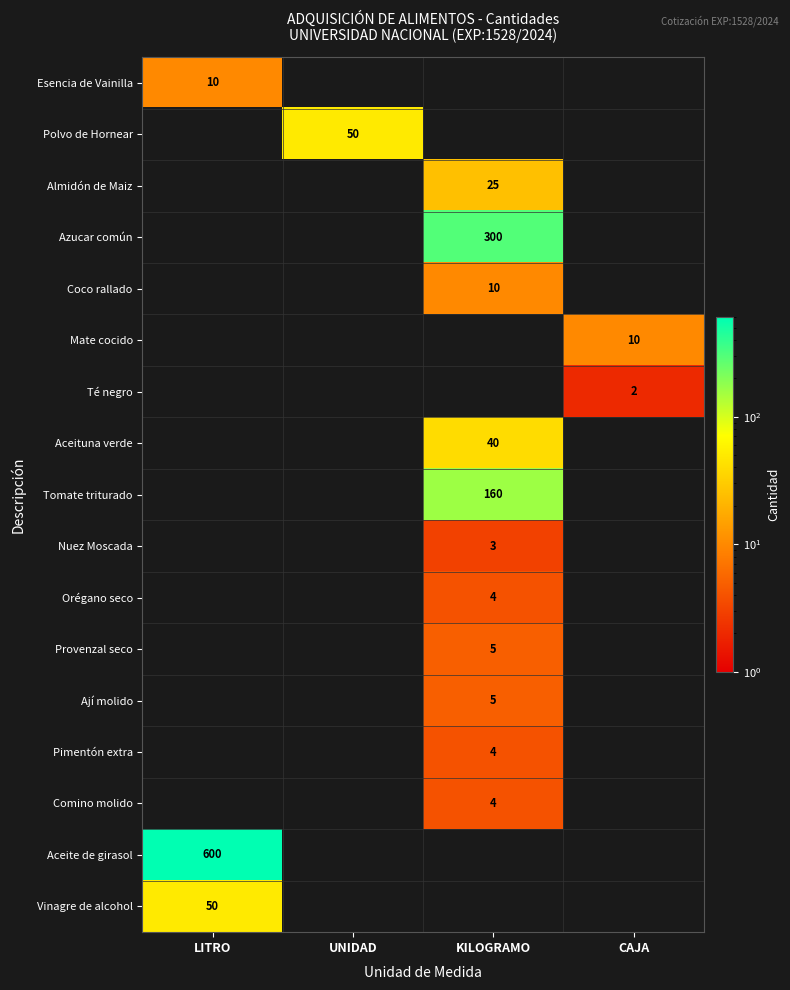

True or false: Tomate triturado has a value of 240 at KILOGRAMO.

False